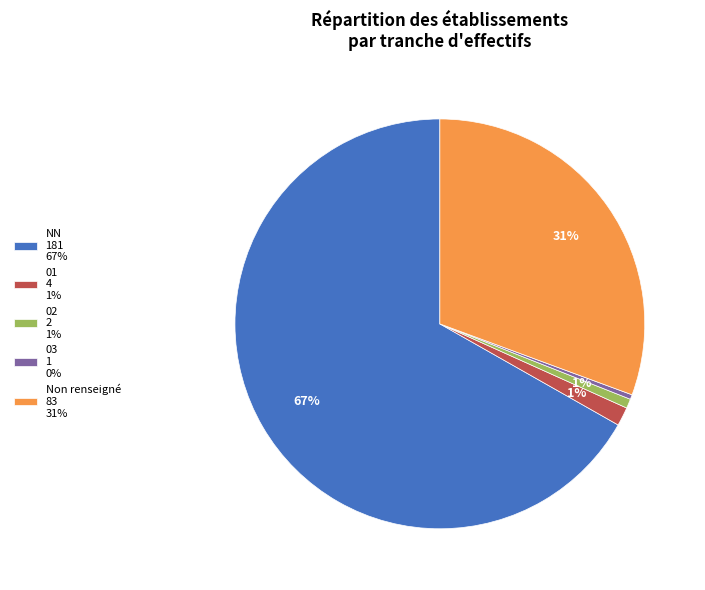

True or false: NN 181 67% accounts for 58% of the total.

False